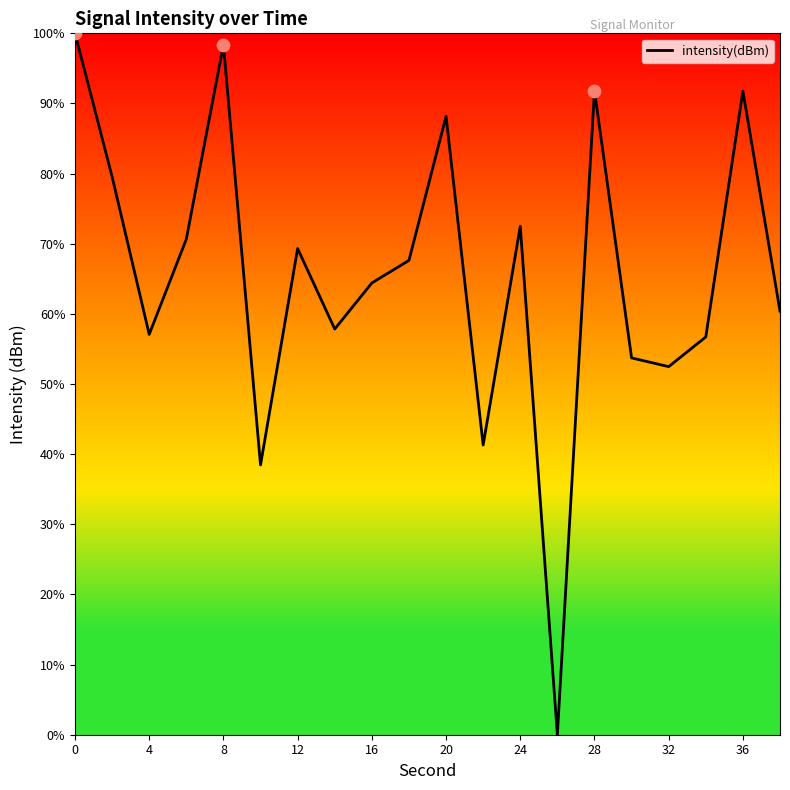

What is the greatest value displayed?

100.0